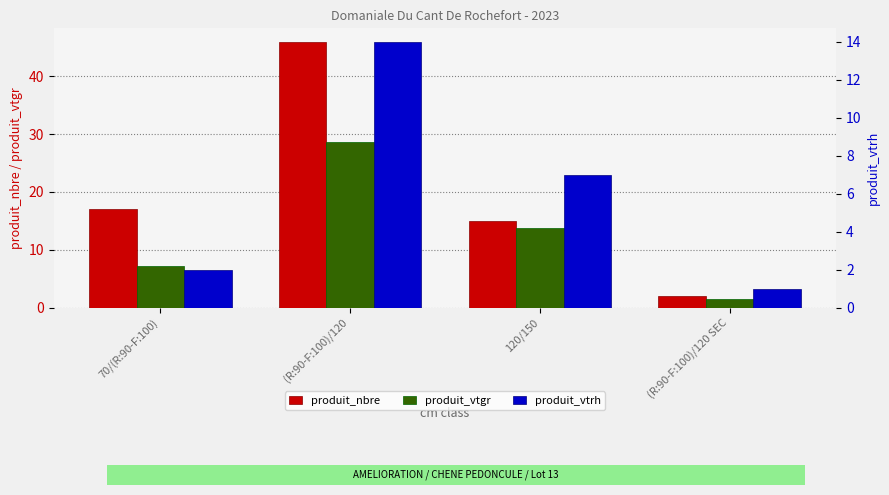

Are the bars horizontal?

No